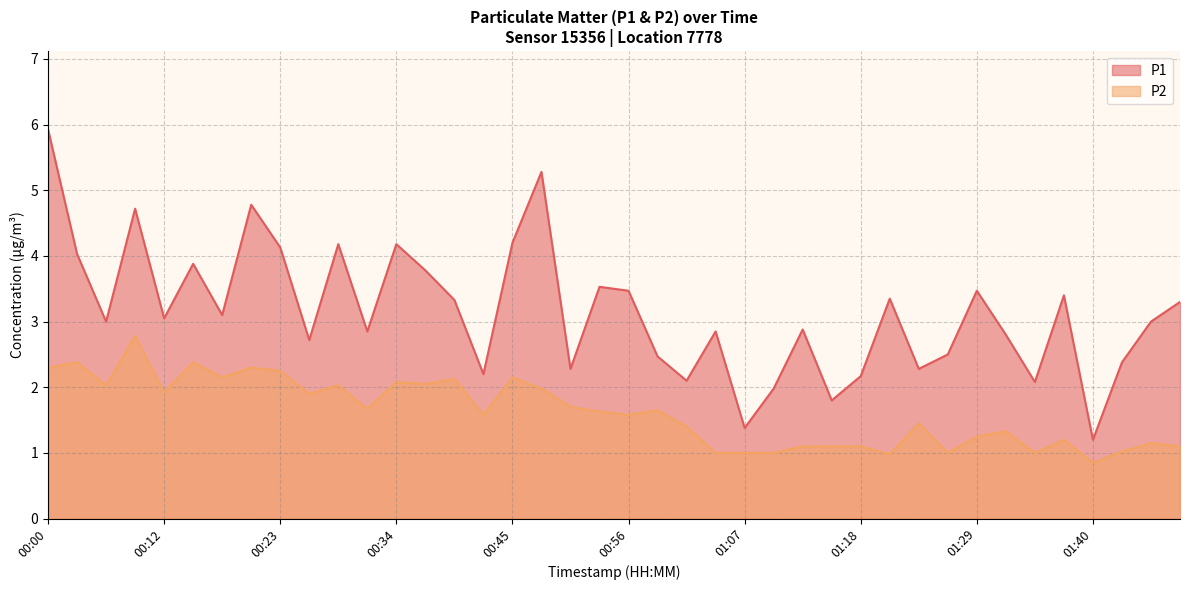

True or false: P2 has a value of 1.0 at 01:04.

True